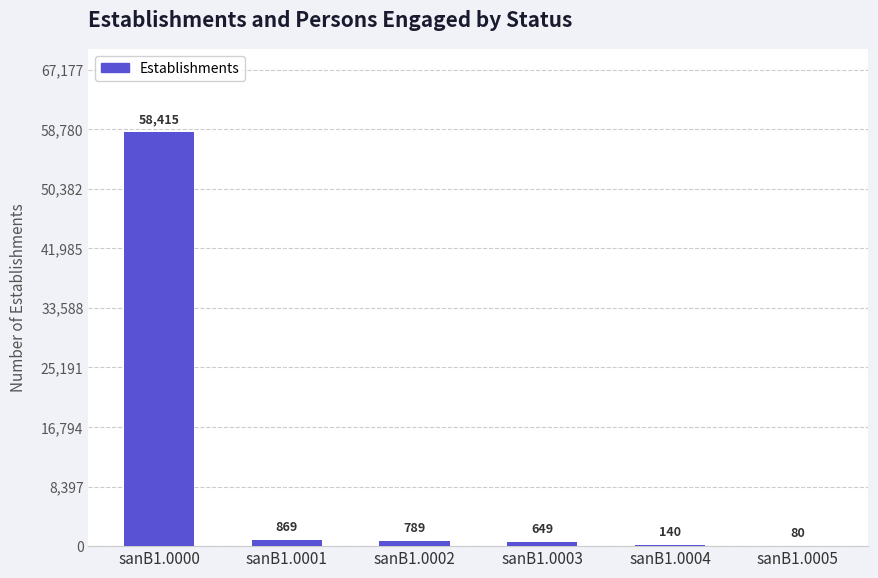

What is the sum of the values at sanB1.0000 and sanB1.0001?

59284